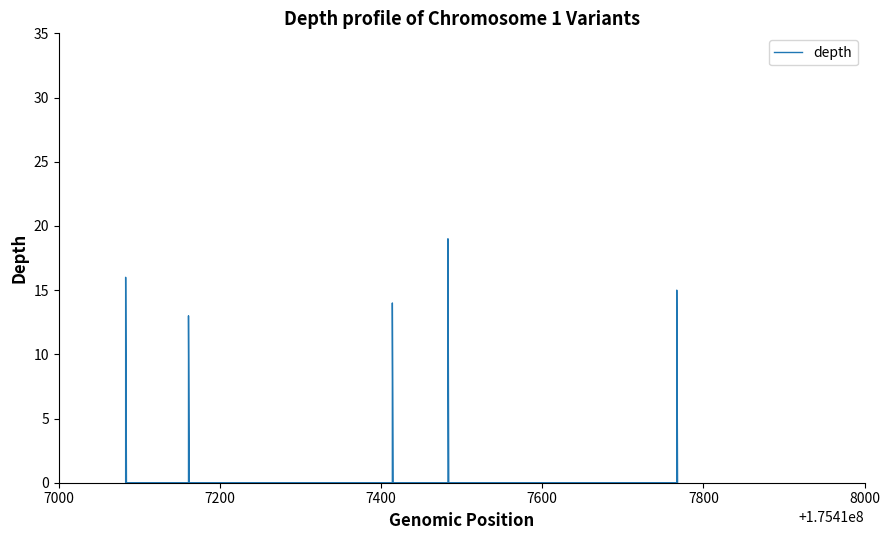

Reading right to left, what are all the values shown in this chart?

0	15	0	0	19	0	0	14	0	0	13	0	0	16	0